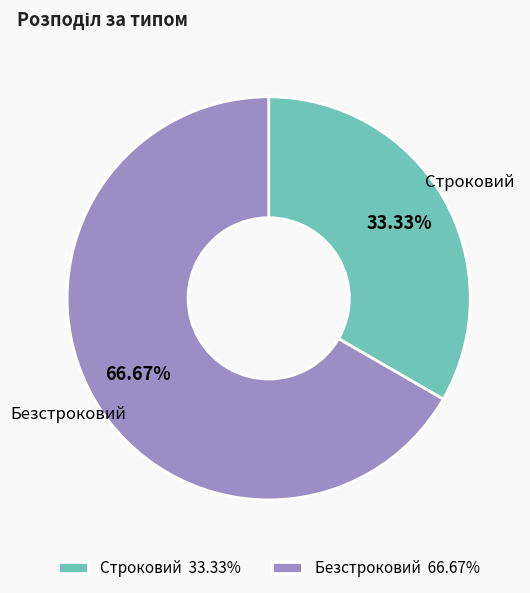

How many segments does this pie chart have?

2